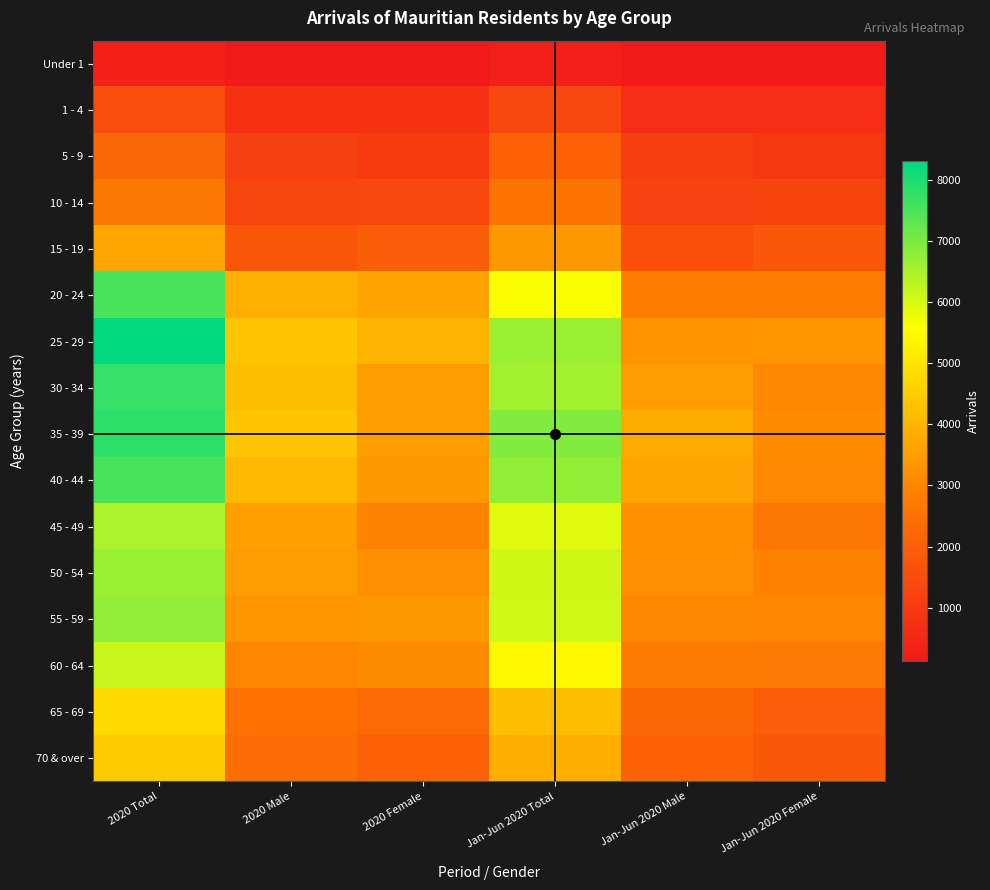

What is the difference between the highest and lowest values at Jan-Jun 2020 Male?

3644